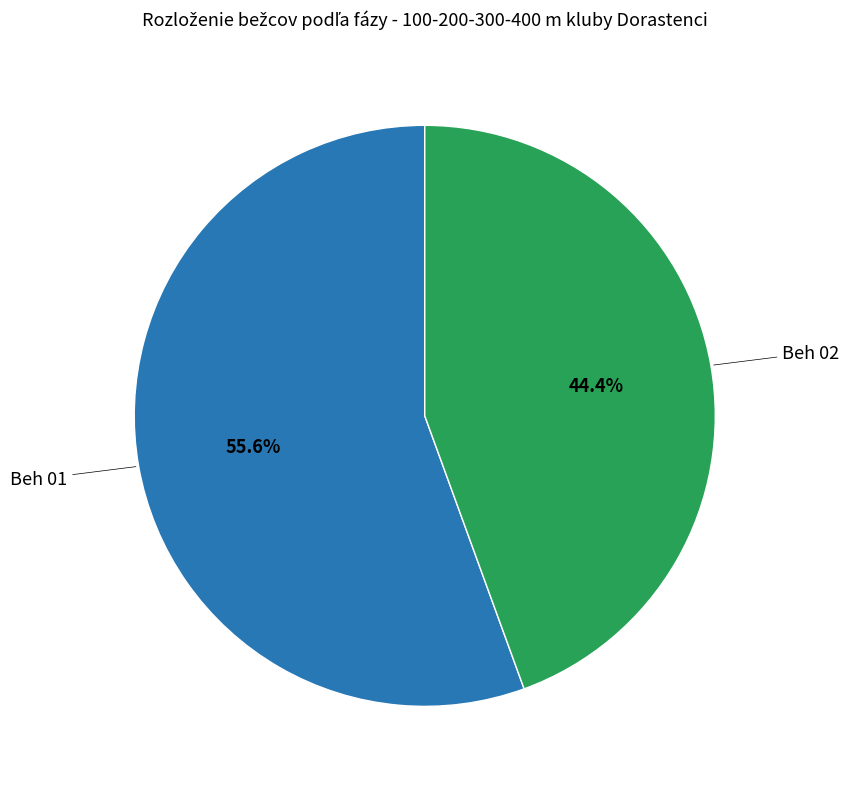

Is there any slice that represents more than half of the pie?

Yes